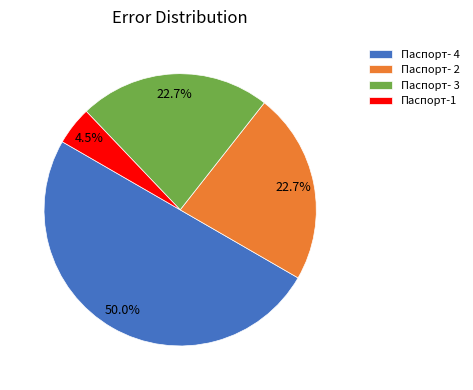

How many slices are in this pie chart?

4